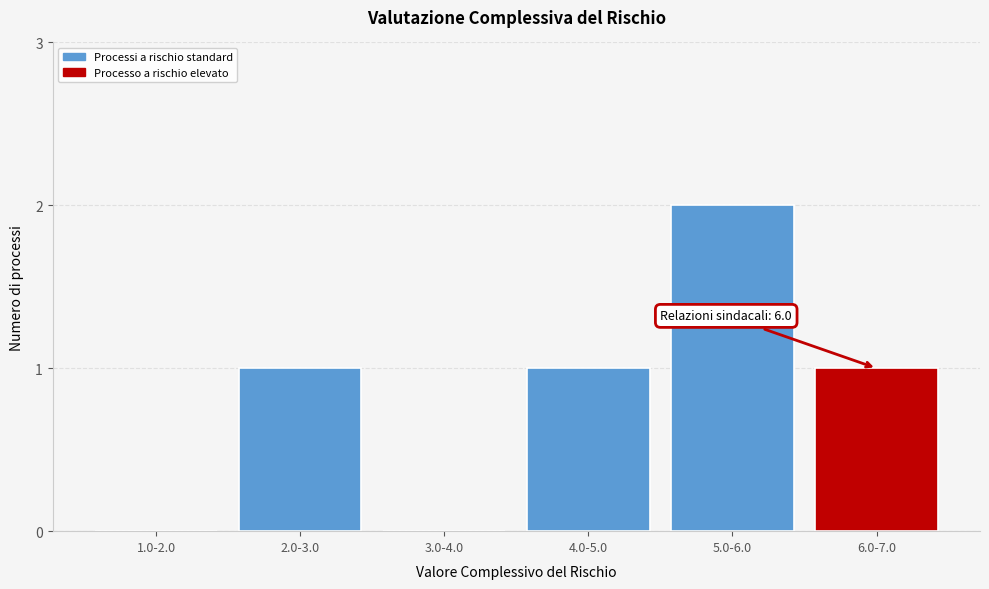

Reading left to right, extract all data points from this chart.

1.0-2.0=0	2.0-3.0=1	3.0-4.0=0	4.0-5.0=1	5.0-6.0=2	6.0-7.0=1